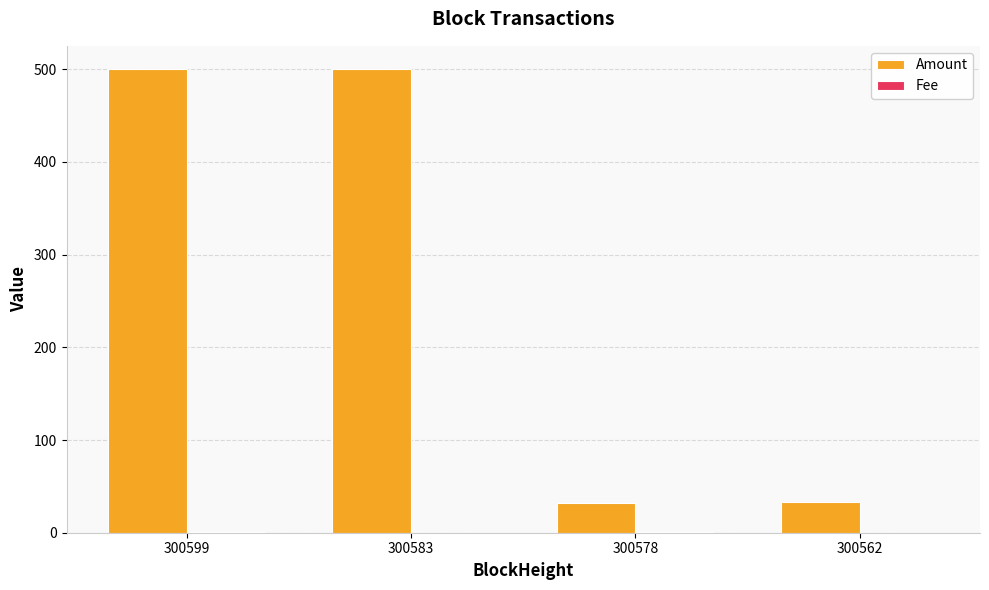

What is the sum of the Amount values at 300562 and 300583?

533.2